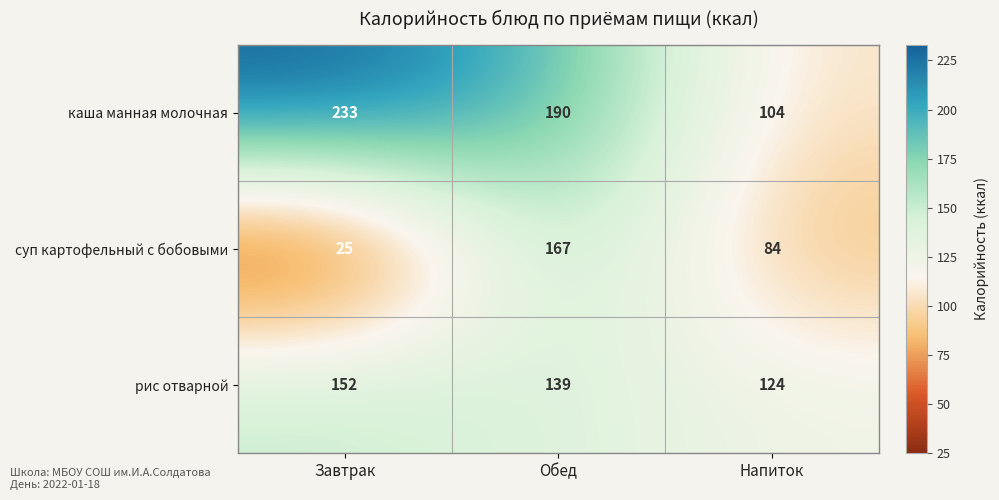

Rank the series at Напиток from lowest to highest value.

суп картофельный с бобовыми, каша манная молочная, рис отварной